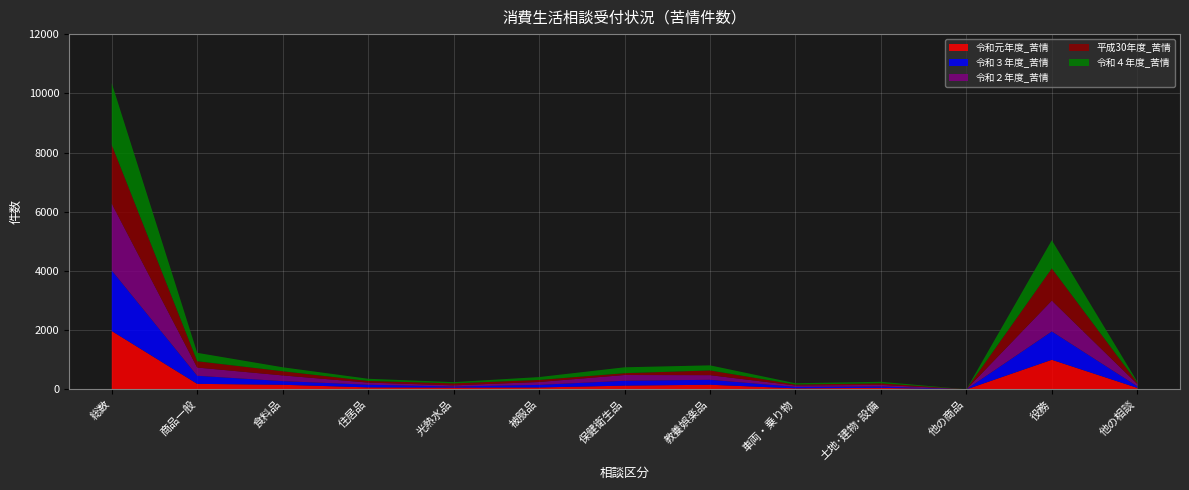

Reading left to right, transcribe all the data shown in this chart.

令和元年度_苦情: 1972	188	157	69	61	66	128	158	37	53	1	1001	53
令和３年度_苦情: 2044	273	123	90	36	87	164	167	48	46	1	957	52
令和２年度_苦情: 2258	278	193	72	40	98	195	157	48	55	1	1043	78
平成30年度_苦情: 1984	213	141	55	67	69	61	159	31	53	1	1086	48
令和４年度_苦情: 2085	284	134	74	43	97	199	172	45	51	1	952	33